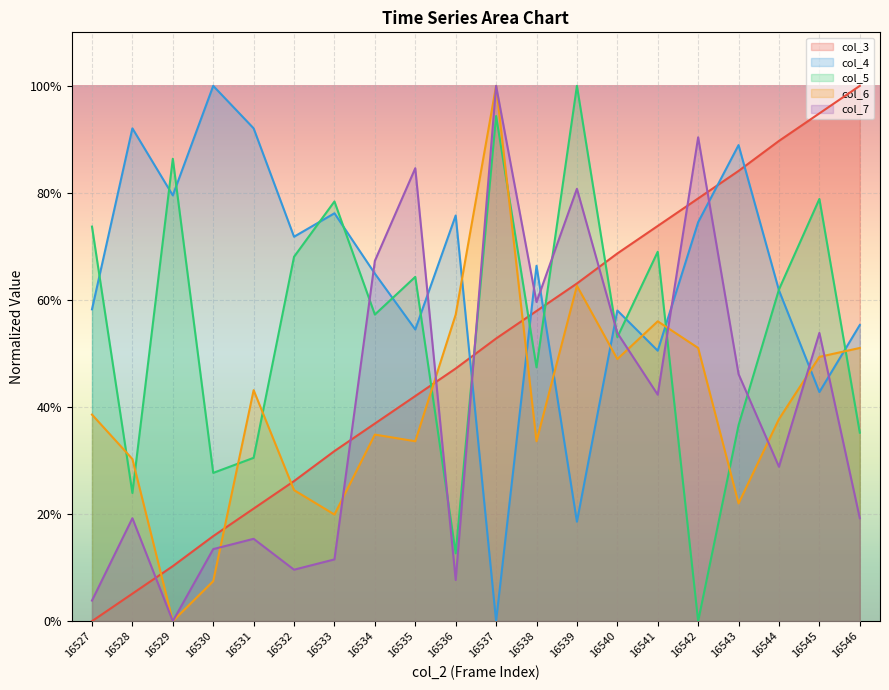

Rank the series at 16529 from lowest to highest value.

col_6, col_7, col_3, col_4, col_5